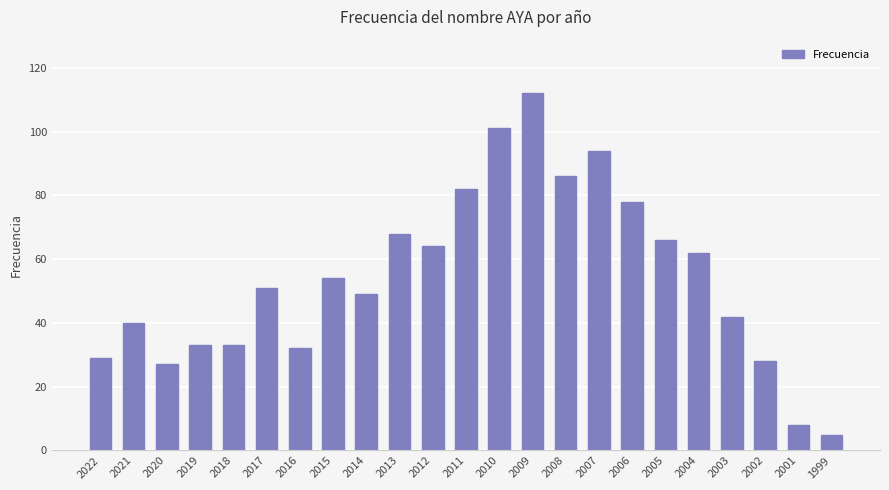

Reading left to right, list all the values displayed in this chart.

2022=29	2021=40	2020=27	2019=33	2018=33	2017=51	2016=32	2015=54	2014=49	2013=68	2012=64	2011=82	2010=101	2009=112	2008=86	2007=94	2006=78	2005=66	2004=62	2003=42	2002=28	2001=8	1999=5